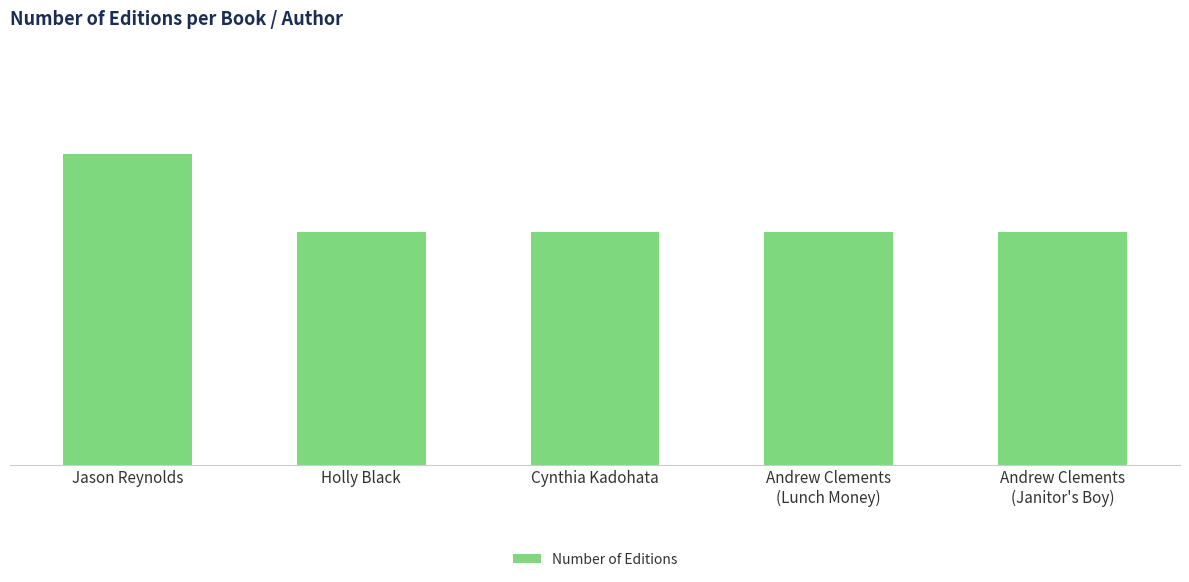

List the labels in order of value, largest first.

Jason Reynolds, Holly Black, Cynthia Kadohata, Andrew Clements
(Lunch Money), Andrew Clements
(Janitor's Boy)